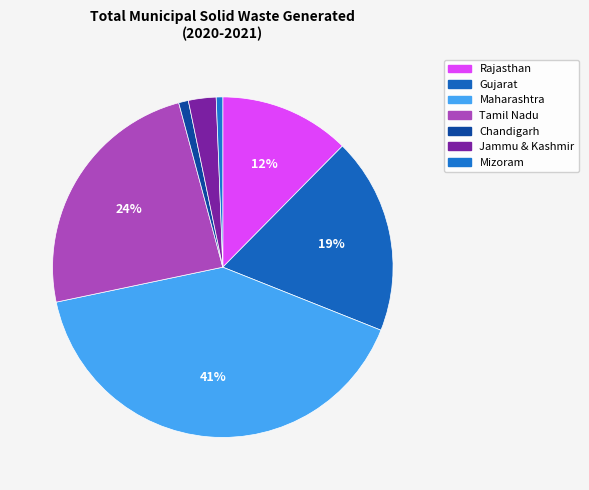

Rank the categories by value from lowest to highest.

Mizoram, Chandigarh, Jammu & Kashmir, Rajasthan, Gujarat, Tamil Nadu, Maharashtra